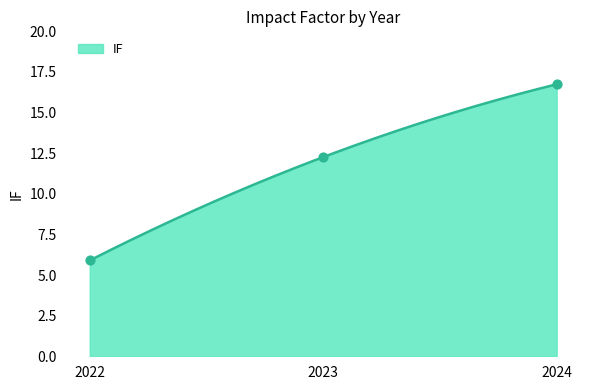

Between 2023 and 2022, which is larger?

2023